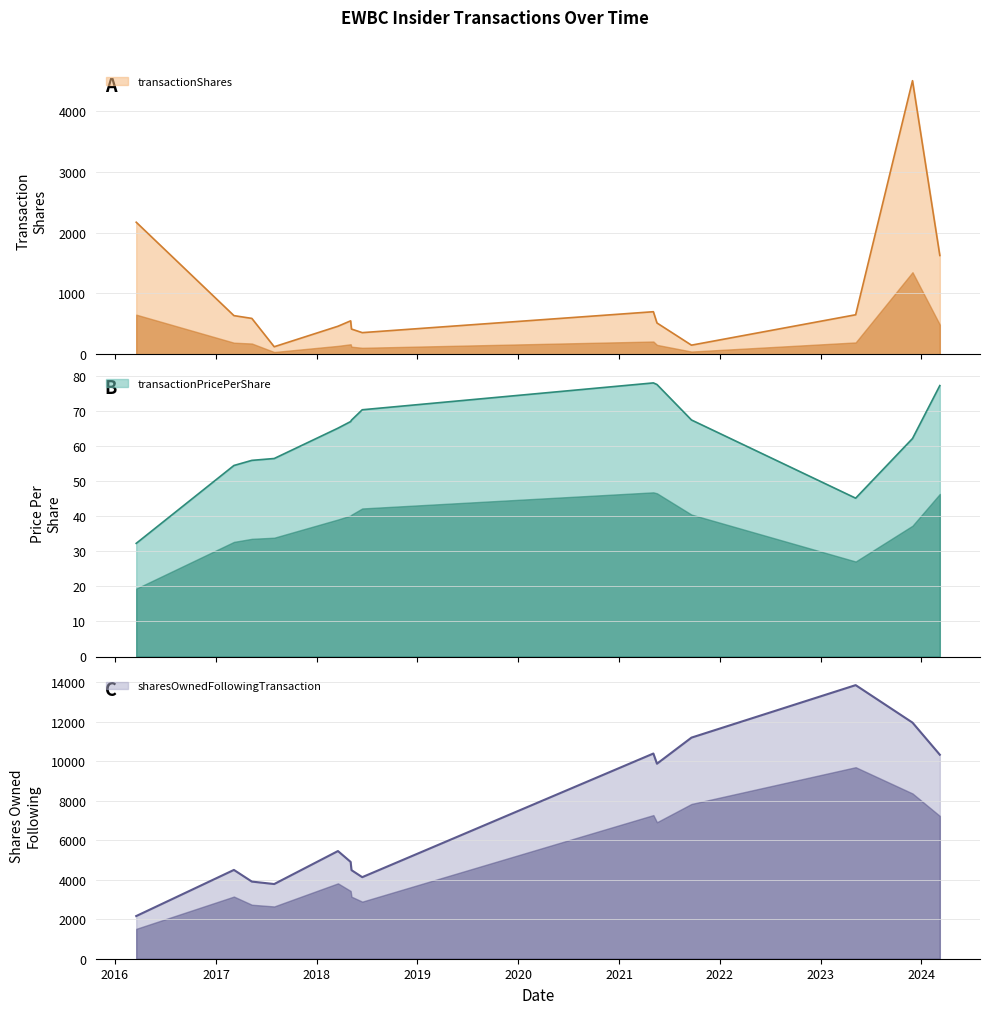

Reading left to right, extract all data points from this chart.

transactionShares: 2016-03-18=2172.0	2017-03-07=636.0	2017-05-11=590.0	2017-07-31=124.0	2018-03-19=461.0	2018-05-04=550.0	2018-05-07=415.0	2018-06-15=356.0	2021-05-05=700.0	2021-05-18=515.0	2021-09-20=150.0	2023-05-08=650.0	2023-11-30=4500.0	2024-03-08=1625.0
transactionPricePerShare: 2016-03-18=32.3	2017-03-07=54.5	2017-05-11=55.9	2017-07-31=56.5	2018-03-19=65.1	2018-05-04=67.0	2018-05-07=67.4	2018-06-15=70.4	2021-05-05=78.0	2021-05-18=77.6	2021-09-20=67.5	2023-05-08=45.1	2023-11-30=62.2	2024-03-08=77.3
sharesOwnedFollowingTransaction: 2016-03-18=2159.0	2017-03-07=4493.0	2017-05-11=3903.0	2017-07-31=3779.0	2018-03-19=5448.0	2018-05-04=4898.0	2018-05-07=4483.0	2018-06-15=4127.0	2021-05-05=10382.0	2021-05-18=9867.0	2021-09-20=11187.0	2023-05-08=13843.0	2023-11-30=11946.0	2024-03-08=10321.0